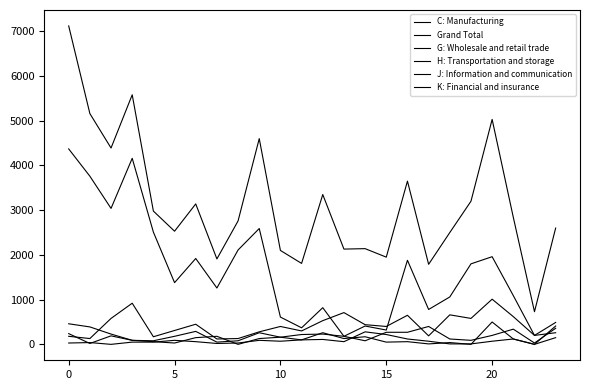

What is the average value of the H: Transportation and storage series?

155